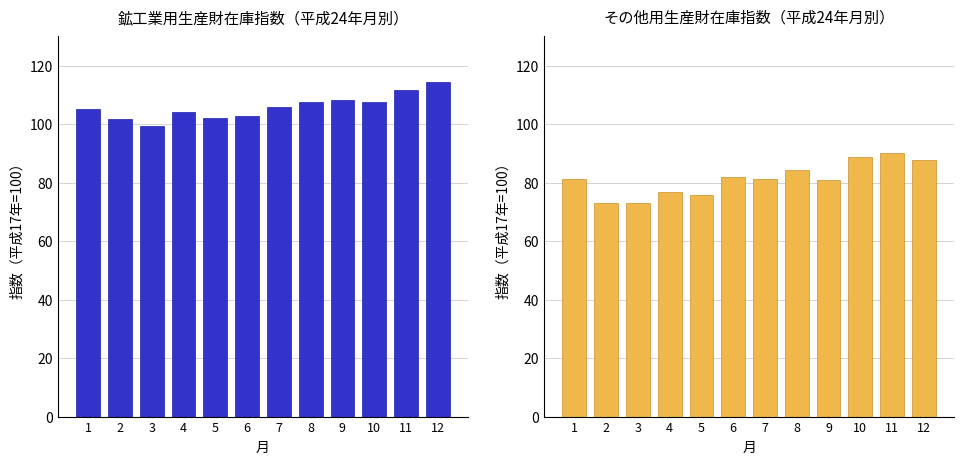

Reading left to right, what are all the values shown in this chart?

鉱工業用生産財: 105.3	101.9	99.5	104.2	102.2	102.7	105.8	107.5	108.4	107.5	111.8	114.5
その他用生産財: 81.3	73.0	73.2	76.9	75.9	82.1	81.4	84.4	80.9	88.8	90.1	87.7